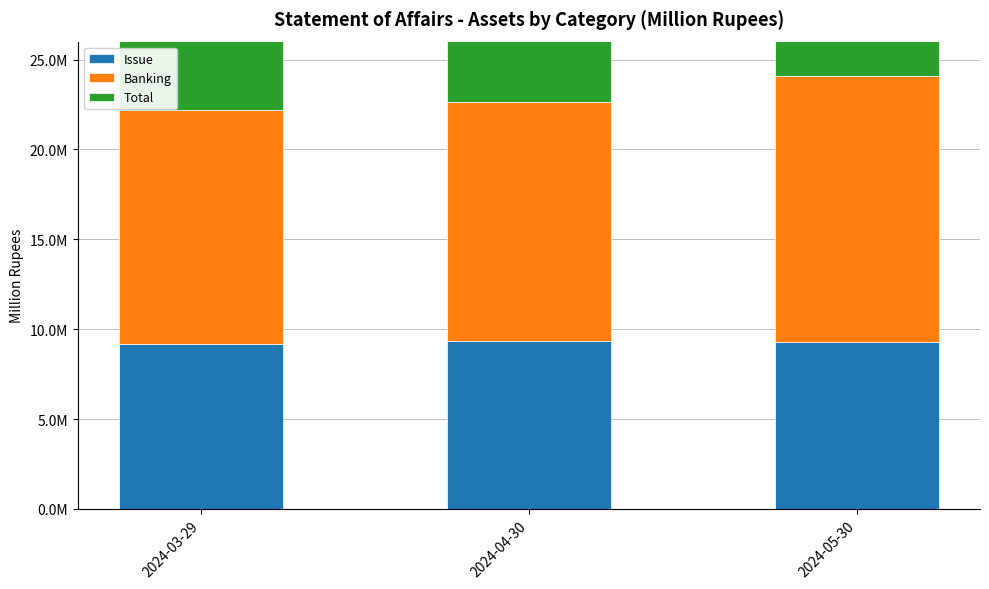

What is the maximum value for Banking?

14833891.7